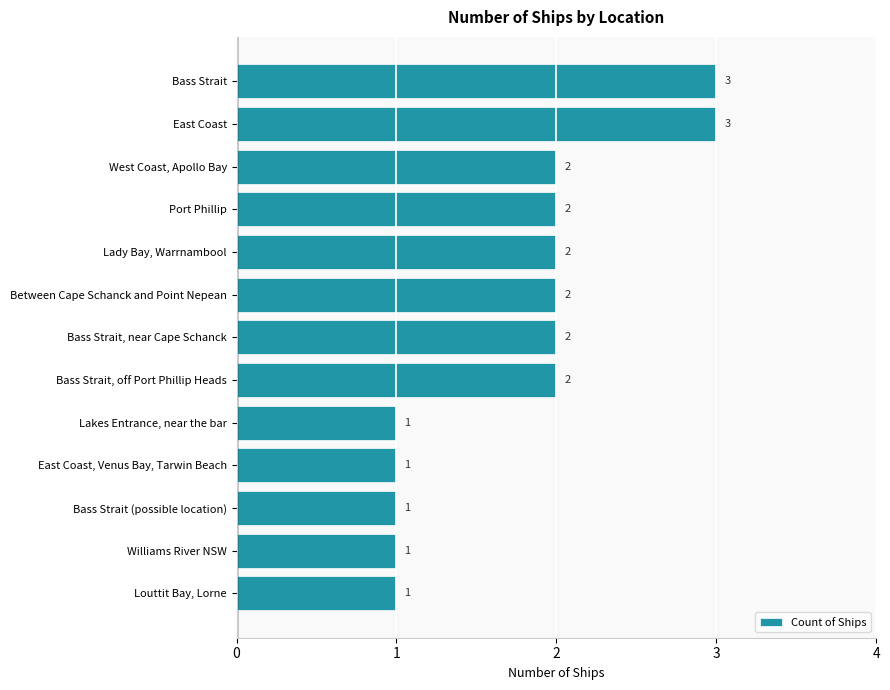

What is the greatest value displayed?

3